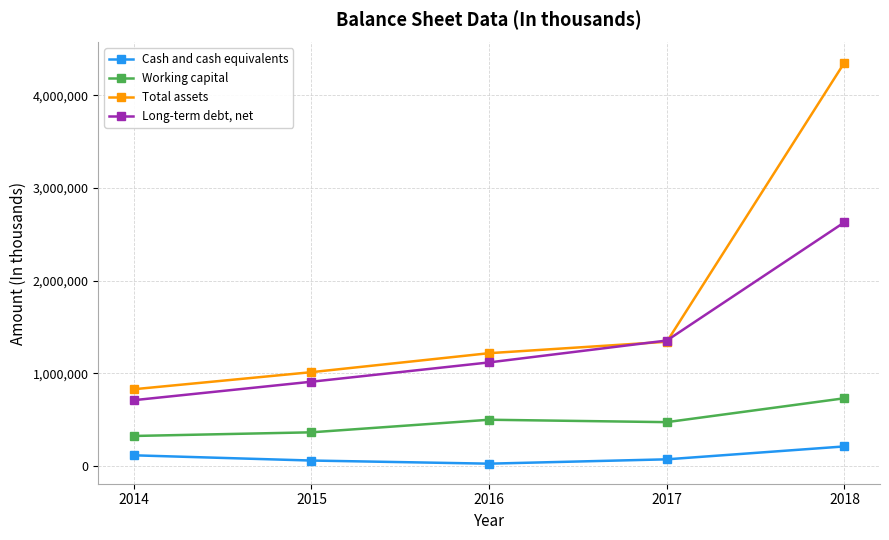

The value of Long-term debt, net at 2015 is 628123. True or false?

False